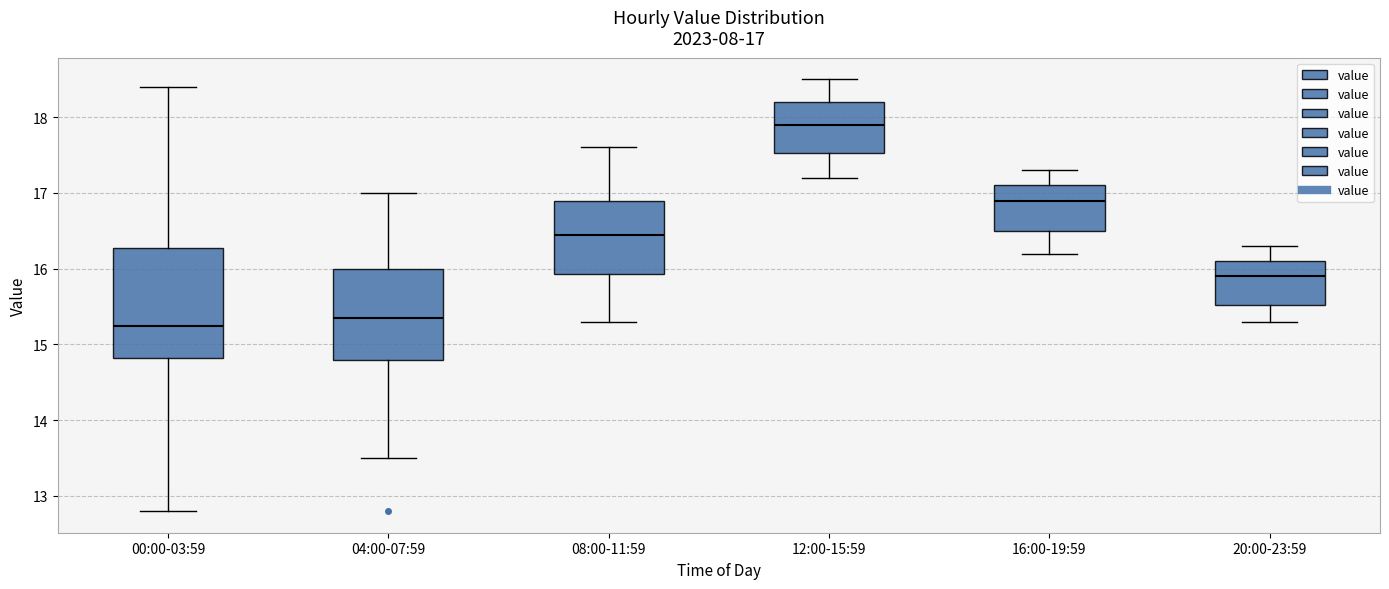

Which box is the tallest, from its lower edge to its upper edge?

00:00-03:59